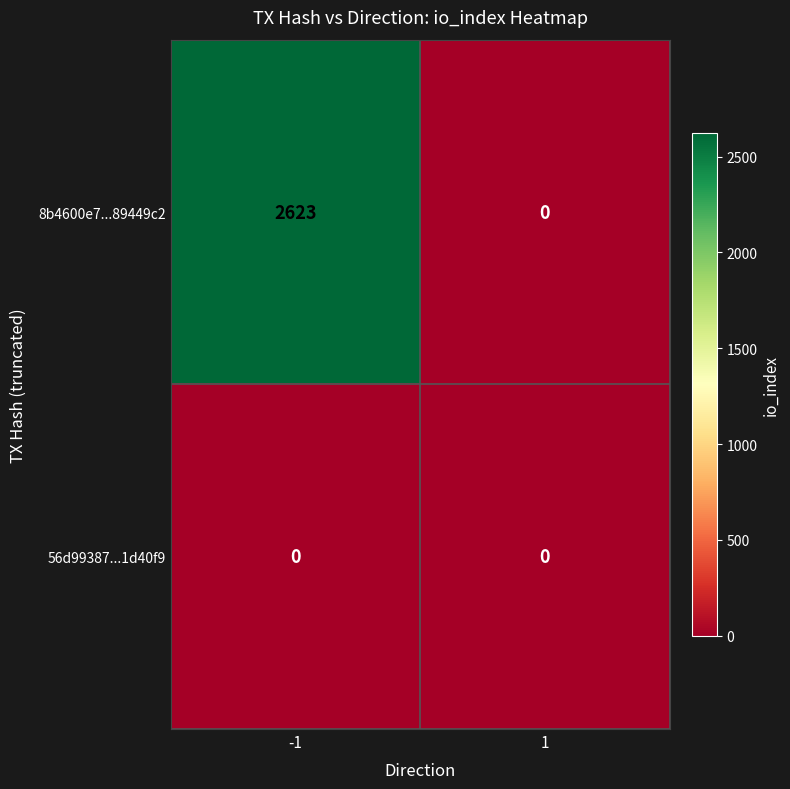

True or false: 8b4600e7...89449c2 has a value of 0 at 1.

True